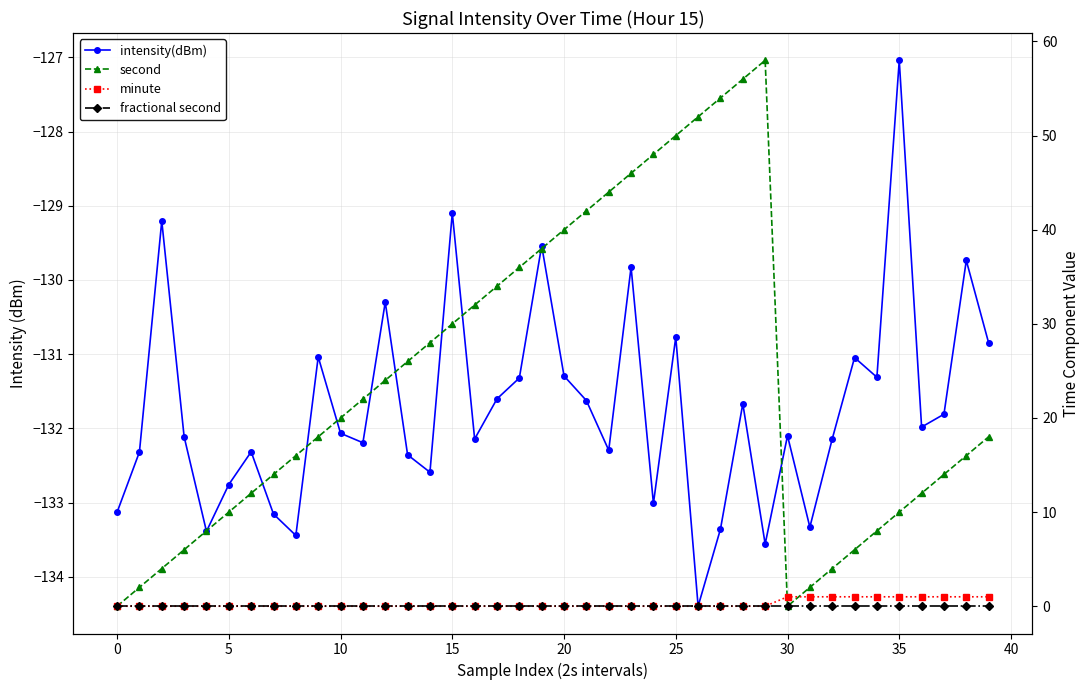

Is the value of second at 0 greater than the value of fractional second at 35?

No